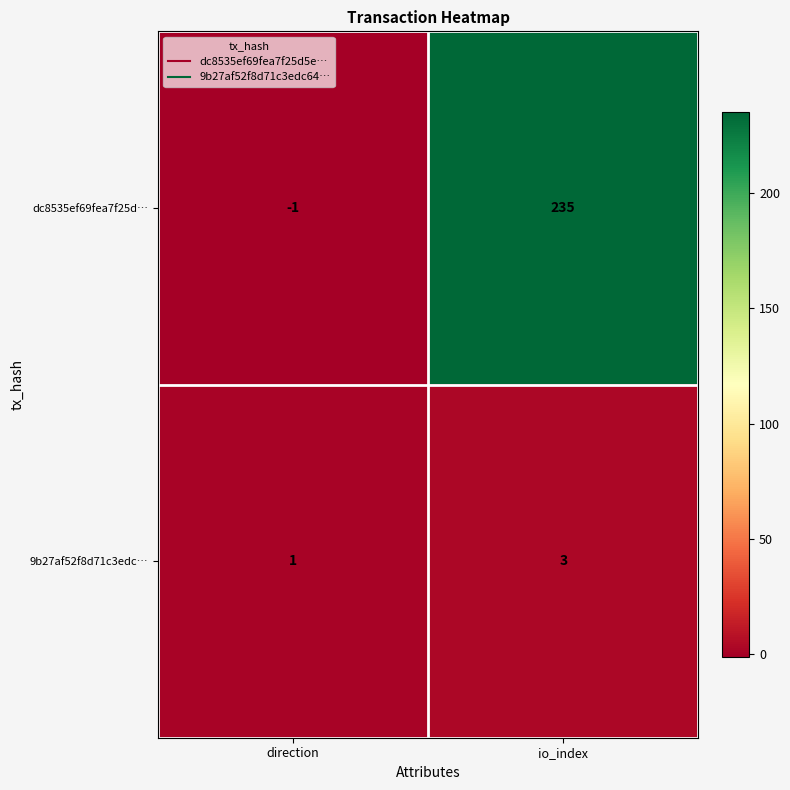

Which series has the largest range (max minus min)?

dc8535ef69fea7f25d…